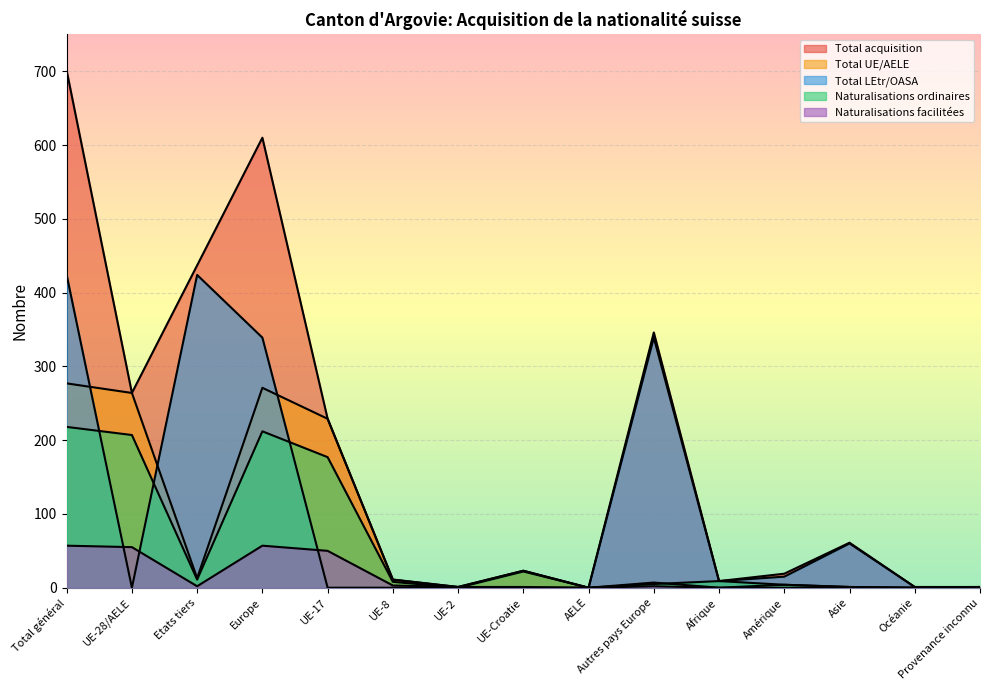

True or false: Naturalisations ordinaires and Total acquisition intersect in this chart.

False